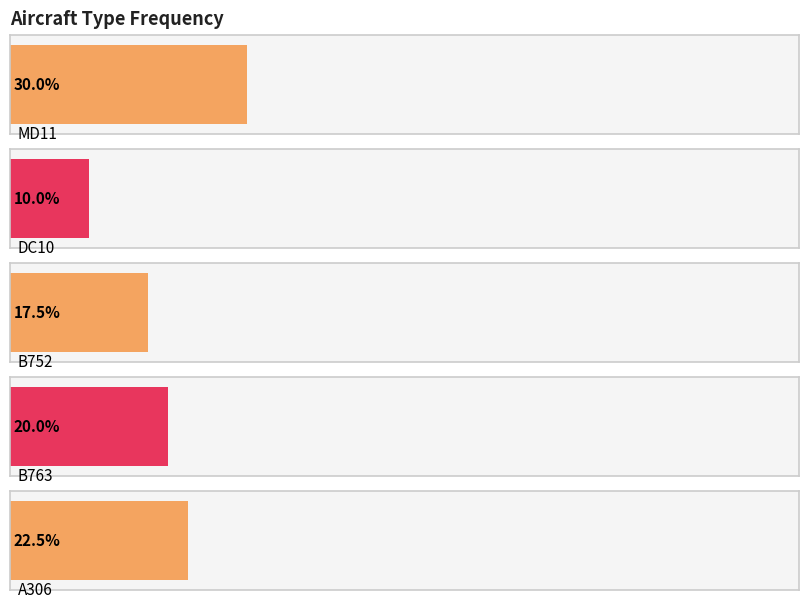

Are the bars horizontal?

Yes